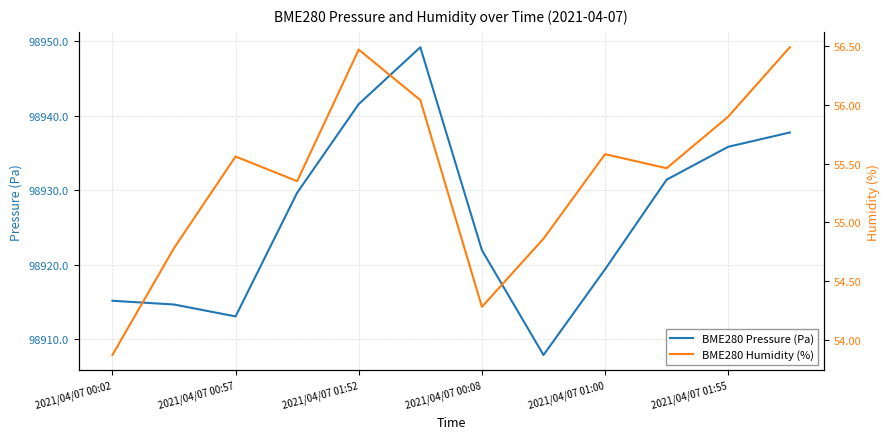

Which has a higher value, 10 or 9?

10